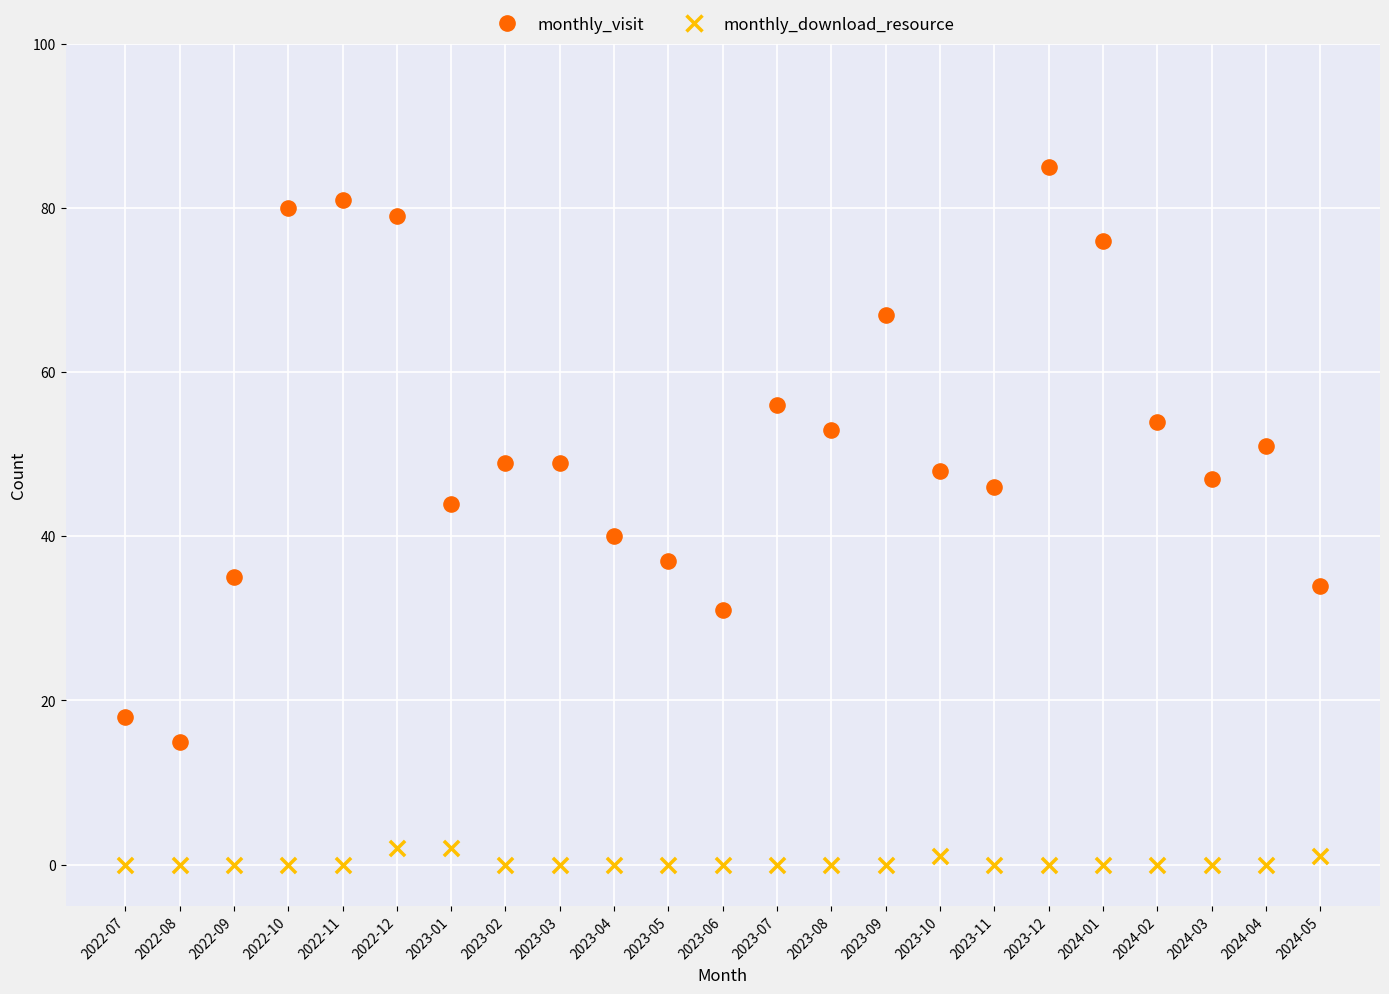

Across all data points, what is the range of Y values (max minus min)?

85